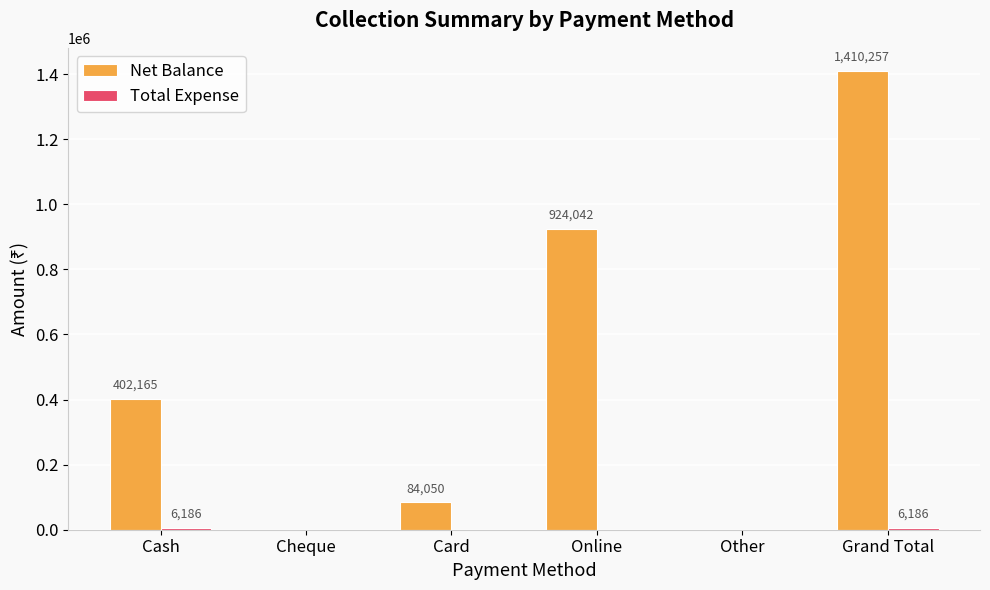

Which series has the largest total across all categories?

Net Balance